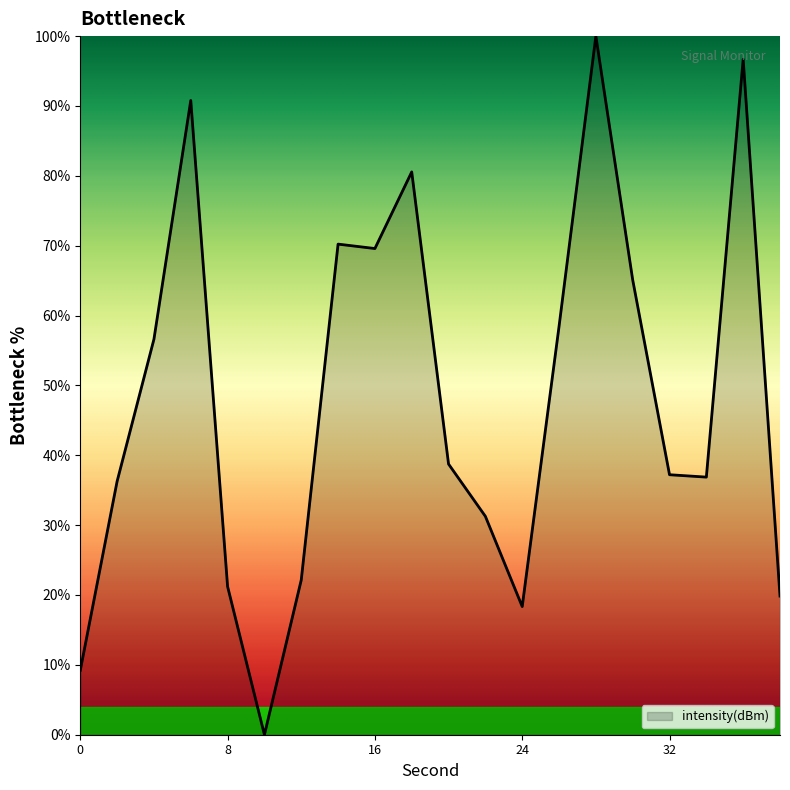

What is the difference between the maximum and minimum values?

100.0